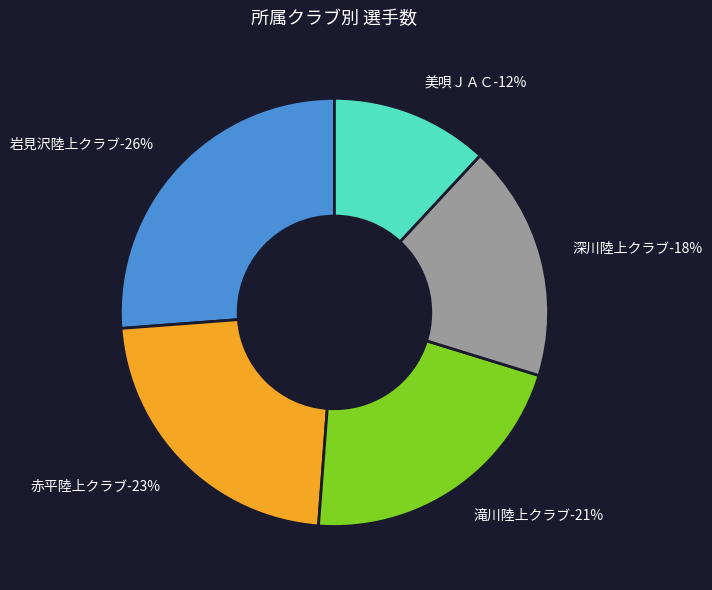

Is it true that 岩見沢陸上クラブ is 26% of the pie?

True